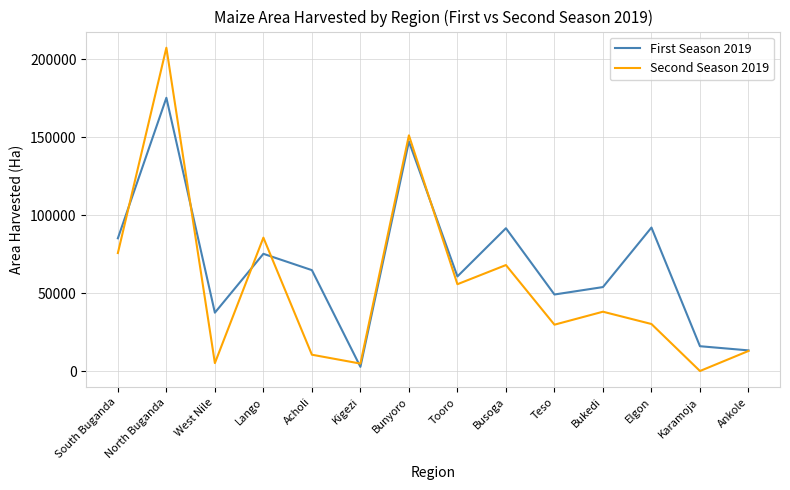

Rank the series by their maximum value, from highest to lowest.

Second Season 2019, First Season 2019